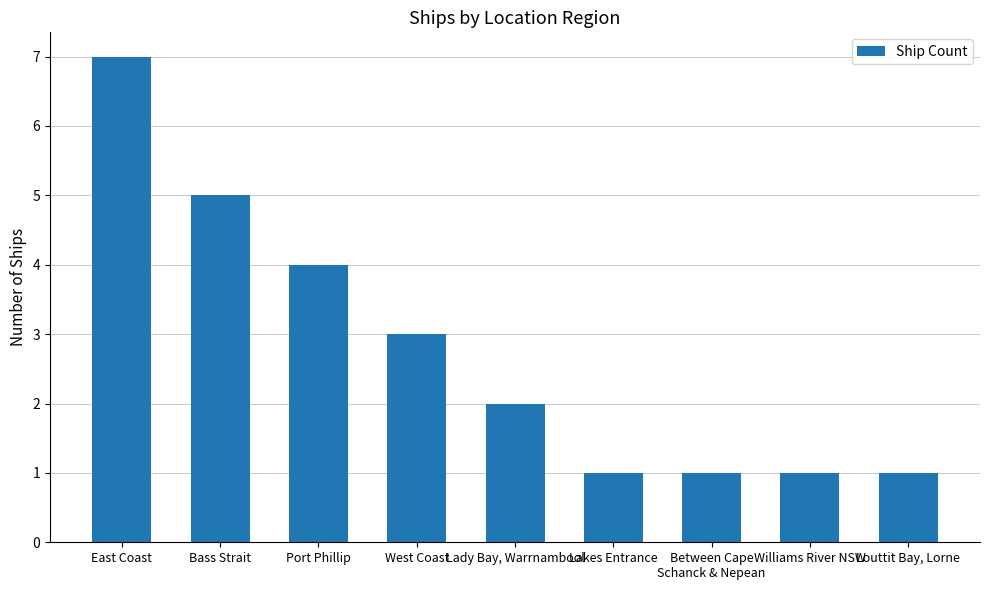

How many bars are there in total?

9